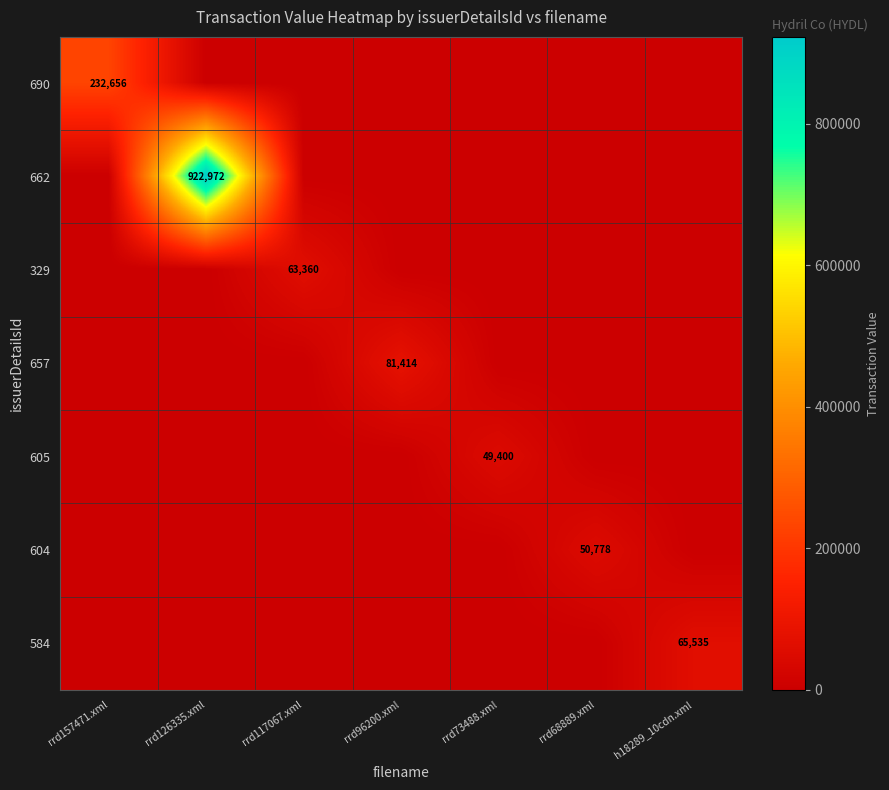

Rank the series by their maximum value, from lowest to highest.

605, 604, 329, 584, 657, 690, 662